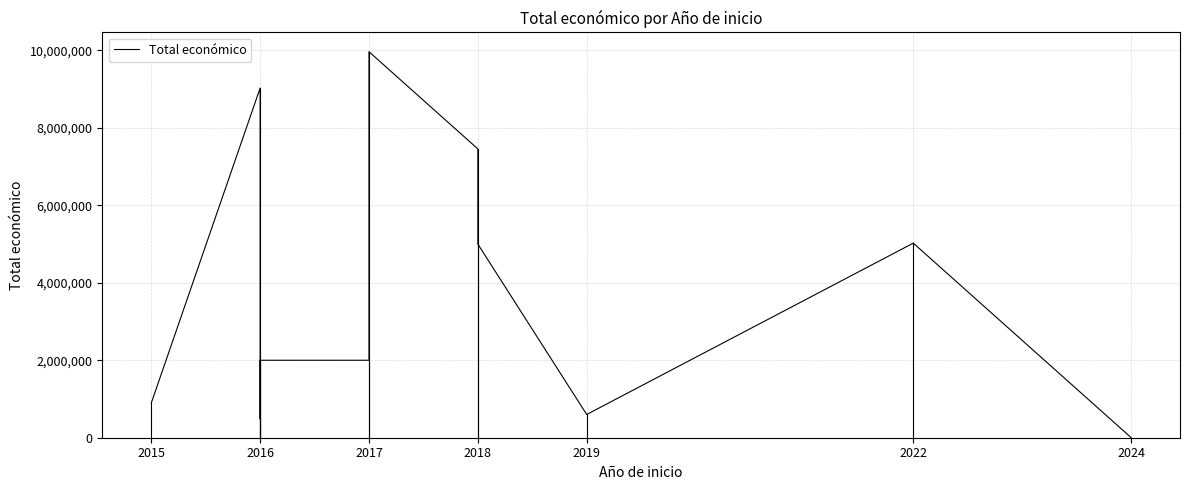

At which label does the data first exceed 1999718?

2016